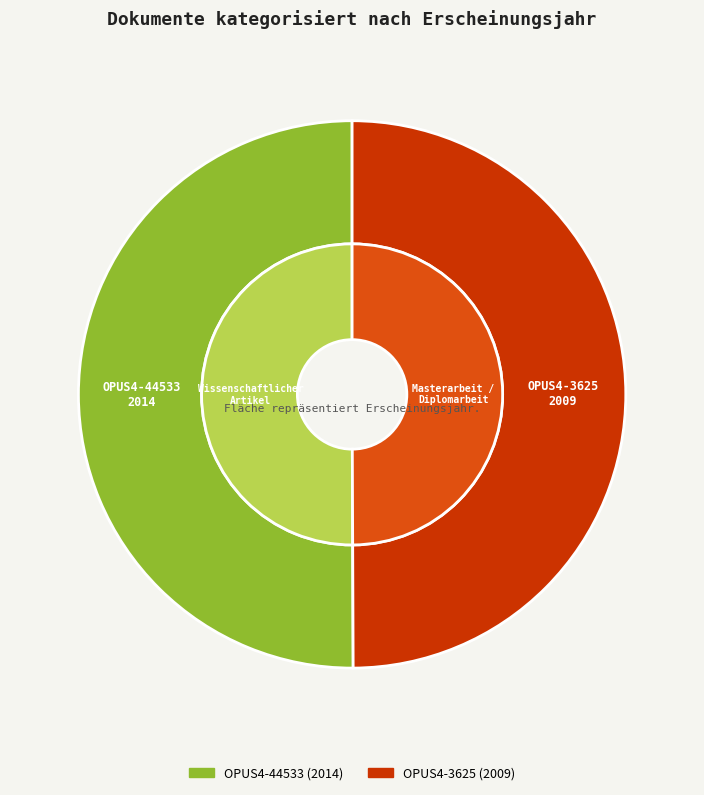

What is the smallest slice in the pie chart?

OPUS4-3625